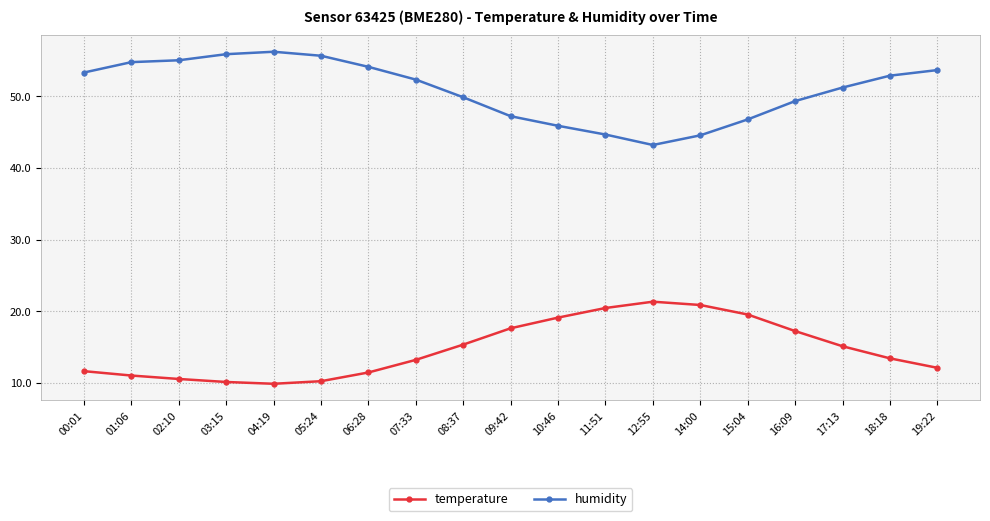

What value does the temperature series have at 07:33?

13.2